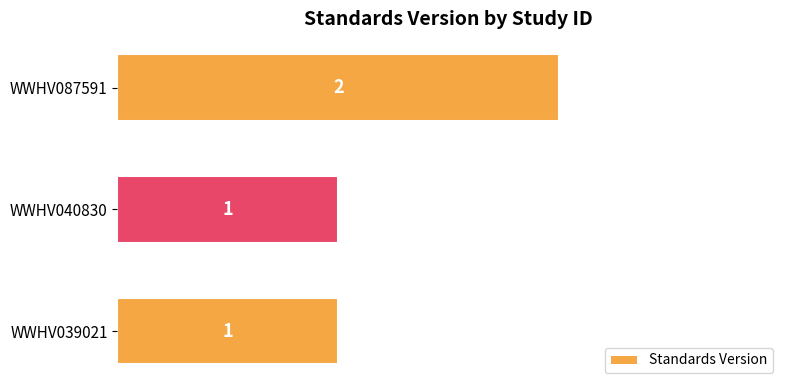

True or false: the data shows 3 at WWHV087591.

False